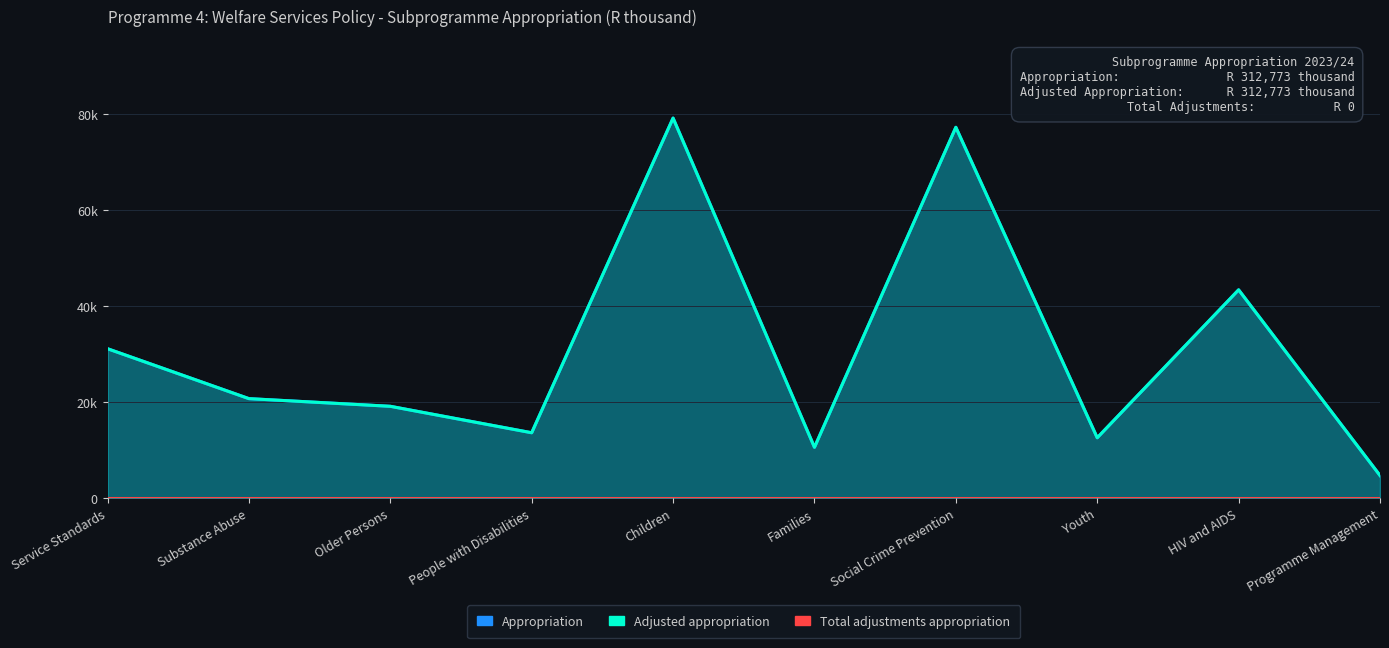

True or false: Appropriation and Adjusted appropriation cross at least once.

False